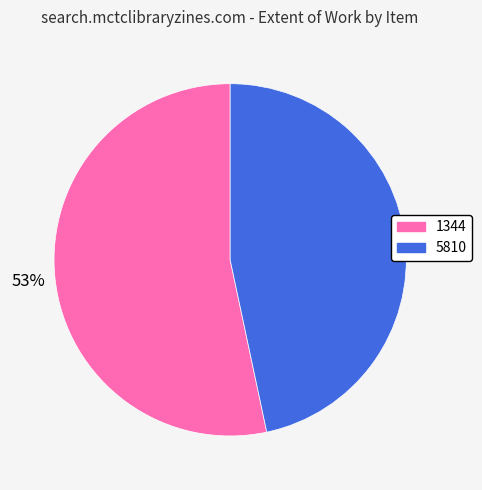

What is the largest slice in the pie chart?

1344